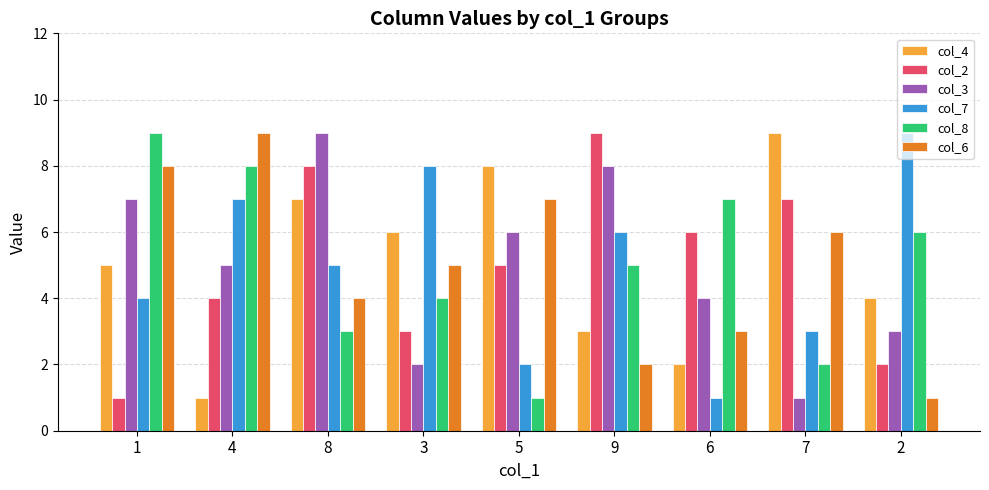

Is it true that col_6 equals 7 at 5?

True